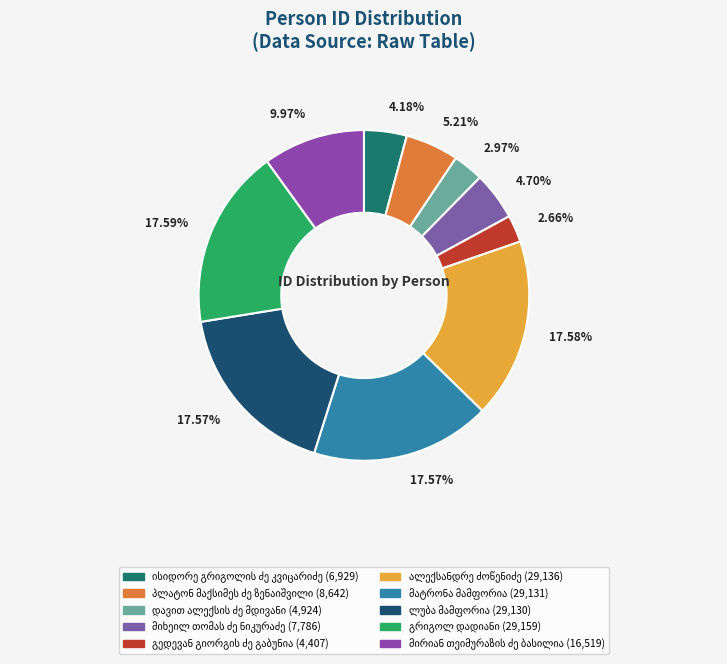

Does any single category account for the majority?

No